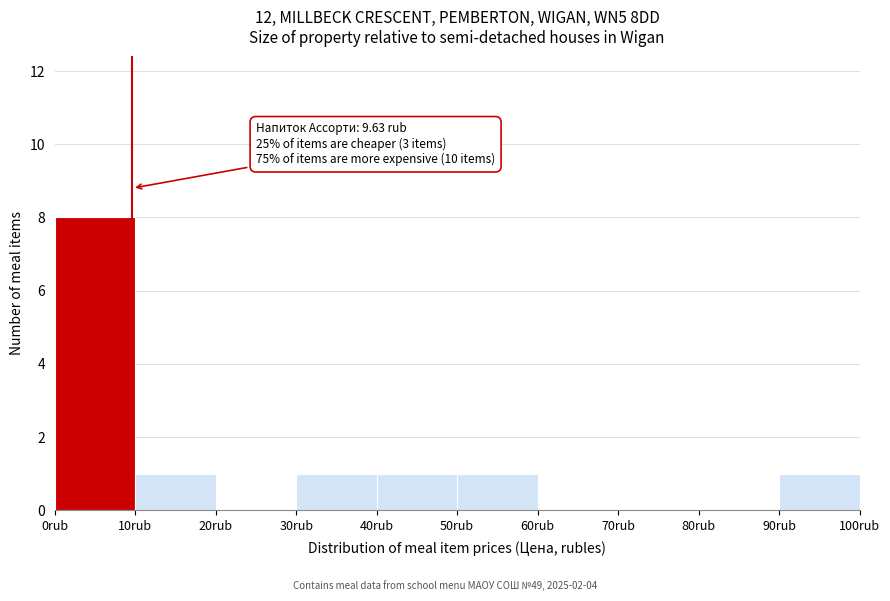

Over which range of the x-axis is the bar tallest?

0 to 10